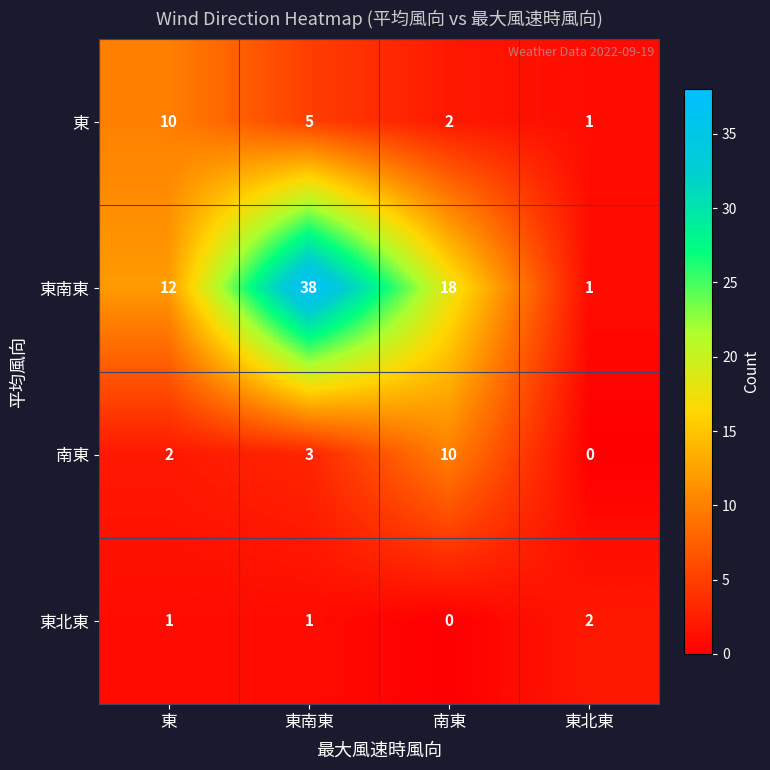

What is the greatest value displayed?

38